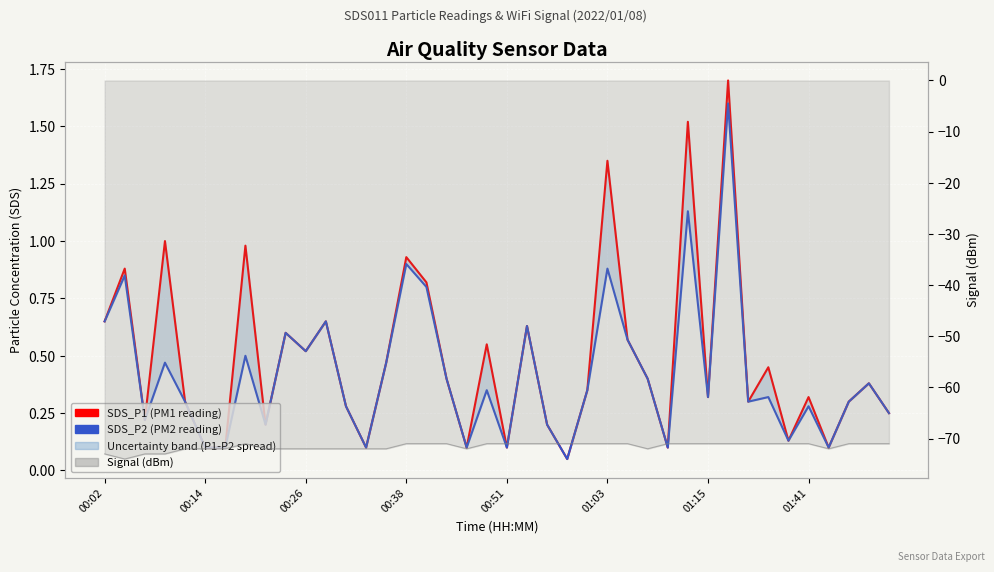

Reading right to left, extract all data points from this chart.

SDS_P1 (PM1 reading): 0.2	0.4	0.3	0.1	0.3	0.1	0.5	0.3	1.7	0.3	1.5	0.1	0.4	0.6	1.4	0.3	0.1	0.2	0.6	0.1	0.6	0.1	0.4	0.8	0.9	0.5	0.1	0.3	0.7	0.5	0.6	0.2	1.0	0.1	0.1	0.3	1.0	0.2	0.9	0.7
SDS_P2 (PM2 reading): 0.2	0.4	0.3	0.1	0.3	0.1	0.3	0.3	1.6	0.3	1.1	0.1	0.4	0.6	0.9	0.3	0.1	0.2	0.6	0.1	0.3	0.1	0.4	0.8	0.9	0.5	0.1	0.3	0.7	0.5	0.6	0.2	0.5	0.1	0.1	0.3	0.5	0.2	0.8	0.7
Signal (dBm): -71.0	-71.0	-71.0	-72.0	-71.0	-71.0	-71.0	-71.0	-71.0	-71.0	-71.0	-71.0	-72.0	-71.0	-71.0	-71.0	-71.0	-71.0	-71.0	-71.0	-71.0	-72.0	-71.0	-71.0	-71.0	-72.0	-72.0	-72.0	-72.0	-72.0	-72.0	-72.0	-71.0	-72.0	-72.0	-72.0	-73.0	-73.0	-74.0	-73.0